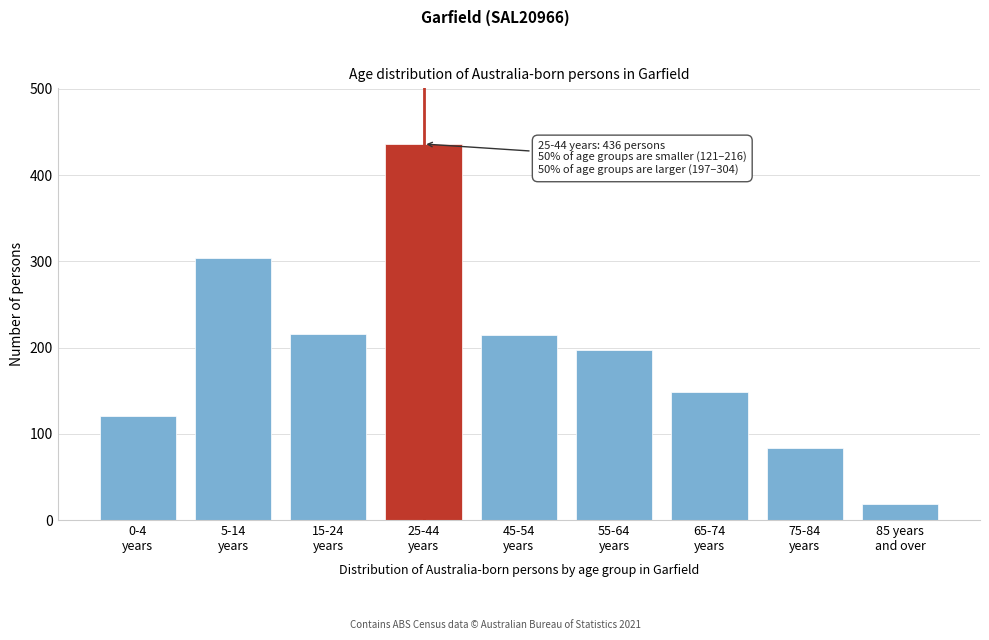

What is the greatest value displayed?

436